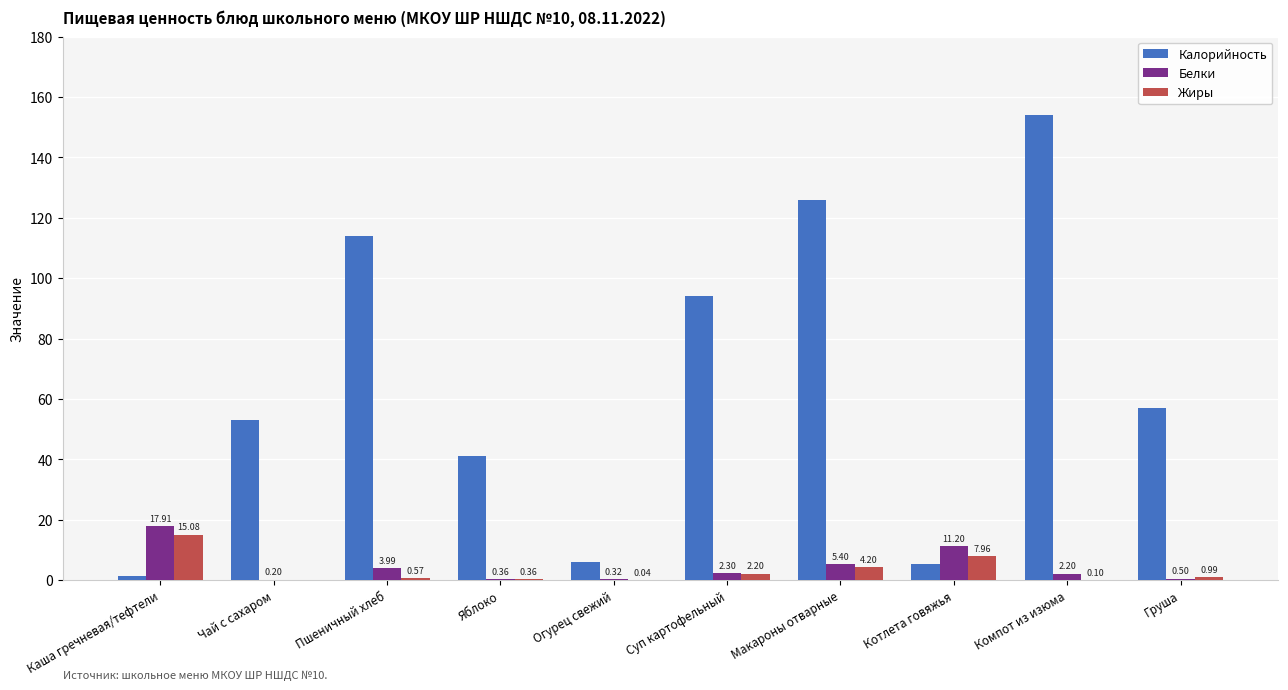

What is the total value across all series at Яблоко?

41.7